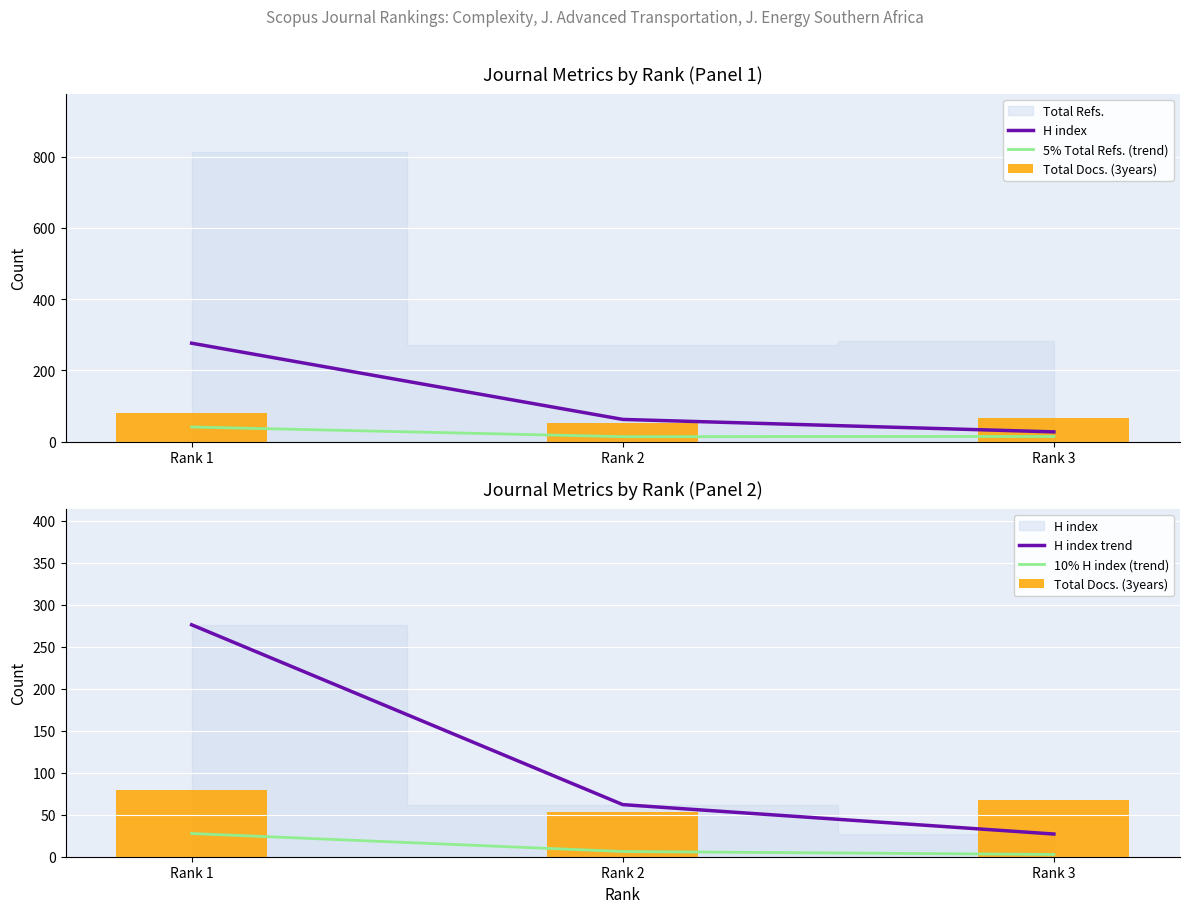

Which series has the largest range (max minus min)?

H index